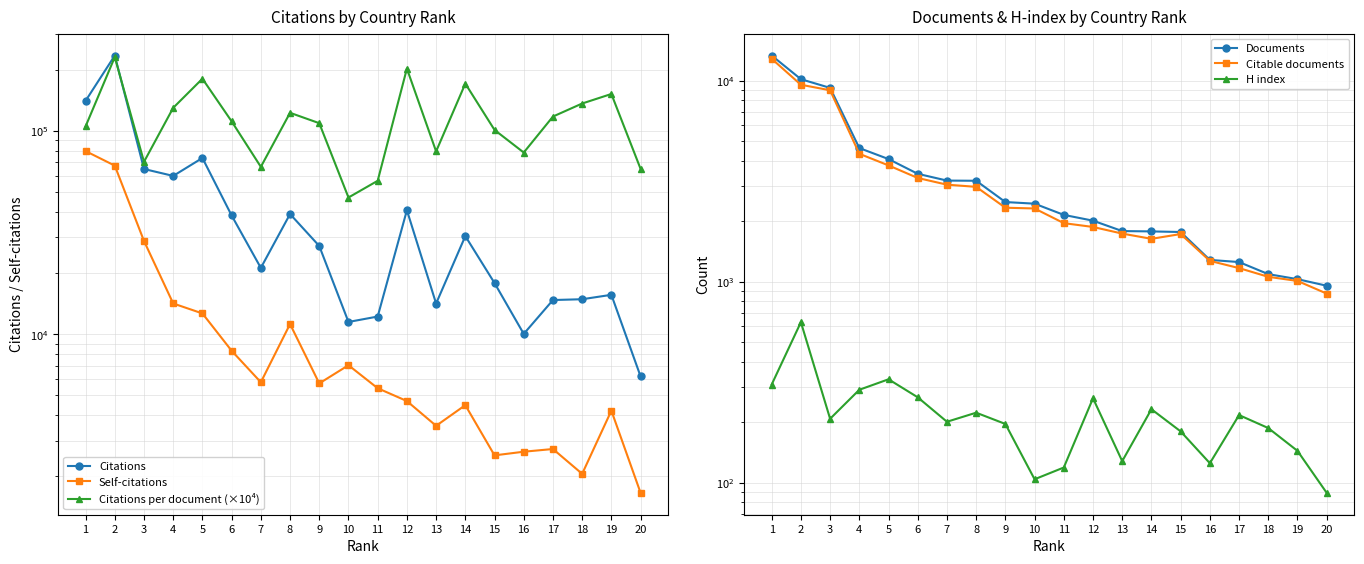

List the series in order of their peak value, lowest first.

H index, Citable documents, Documents, Self-citations, Citations per document (×10⁴), Citations